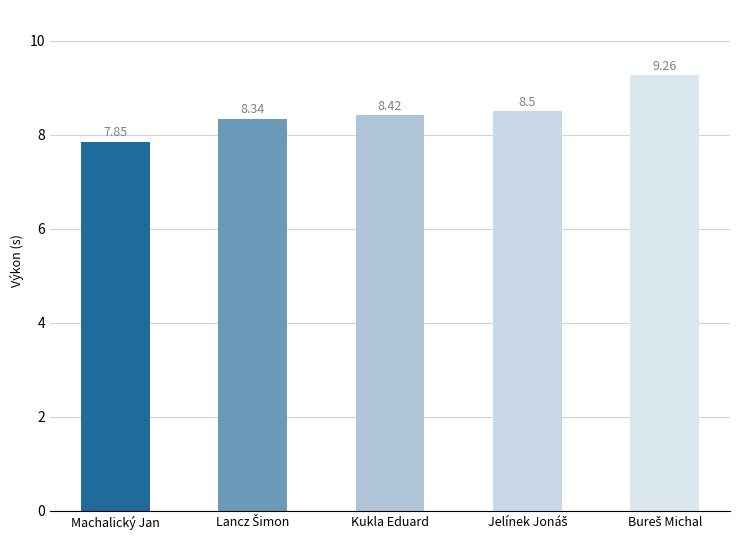

At which category does the chart reach its minimum across all series?

Machalický Jan